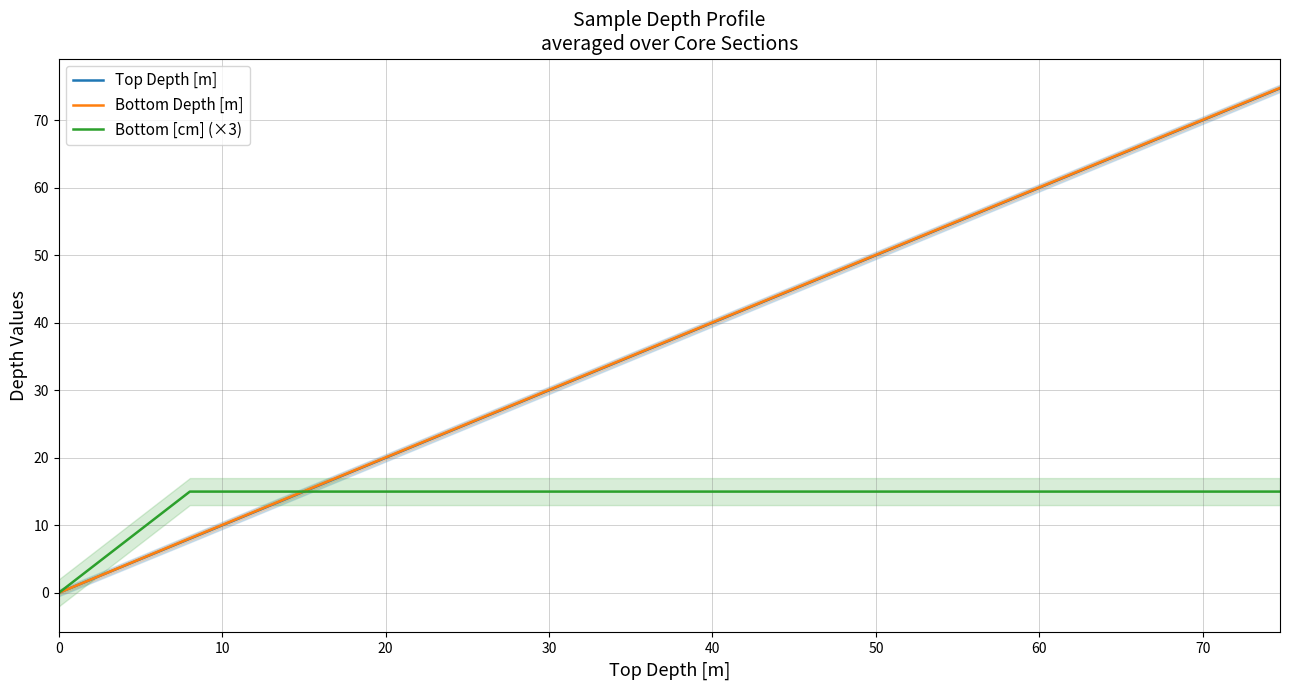

True or false: Bottom [cm] (×3) has a value of 15.0 at 20.

True